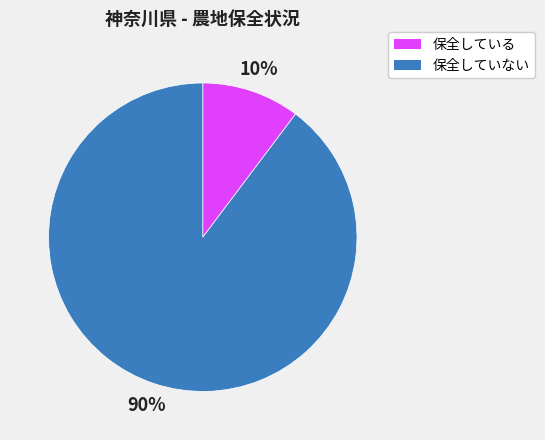

To the nearest percent, what is the average slice percentage?

50%